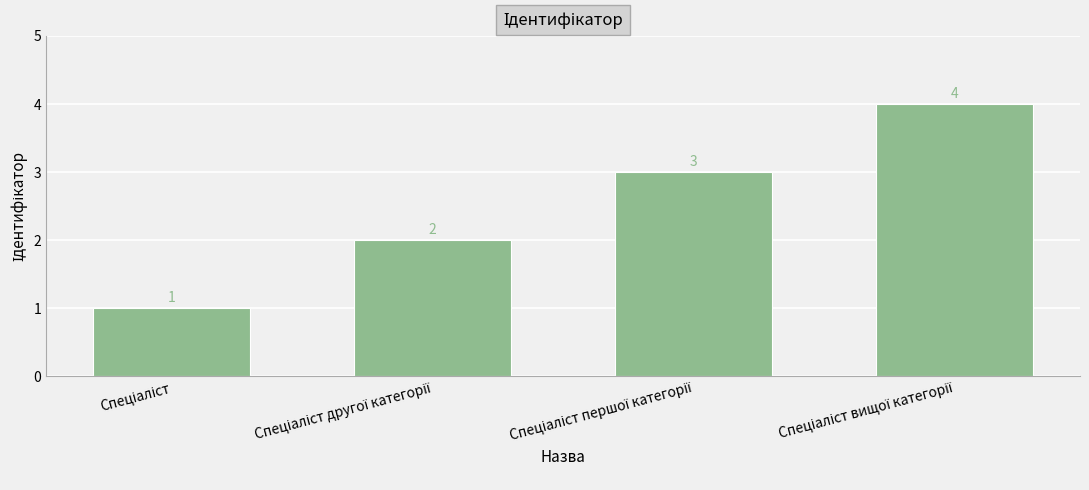

How many values are between 2 and 4?

3